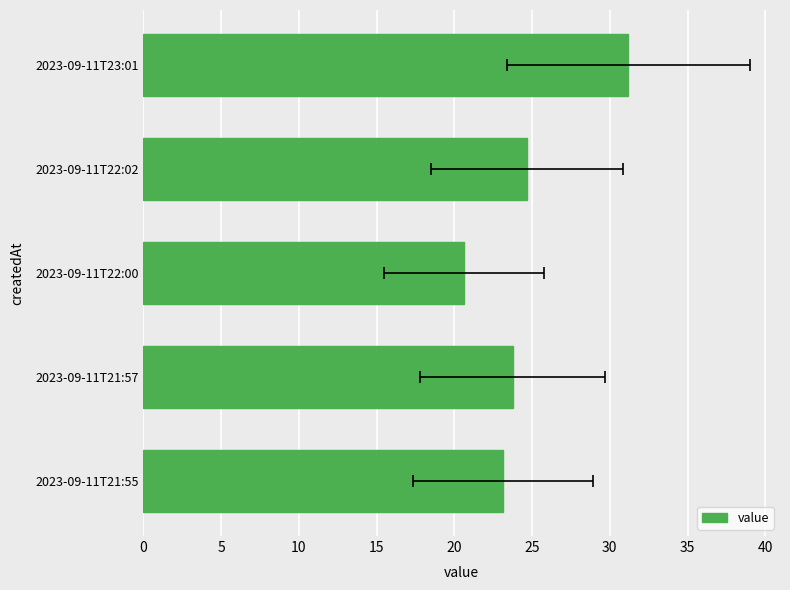

How many values are below 23?

1